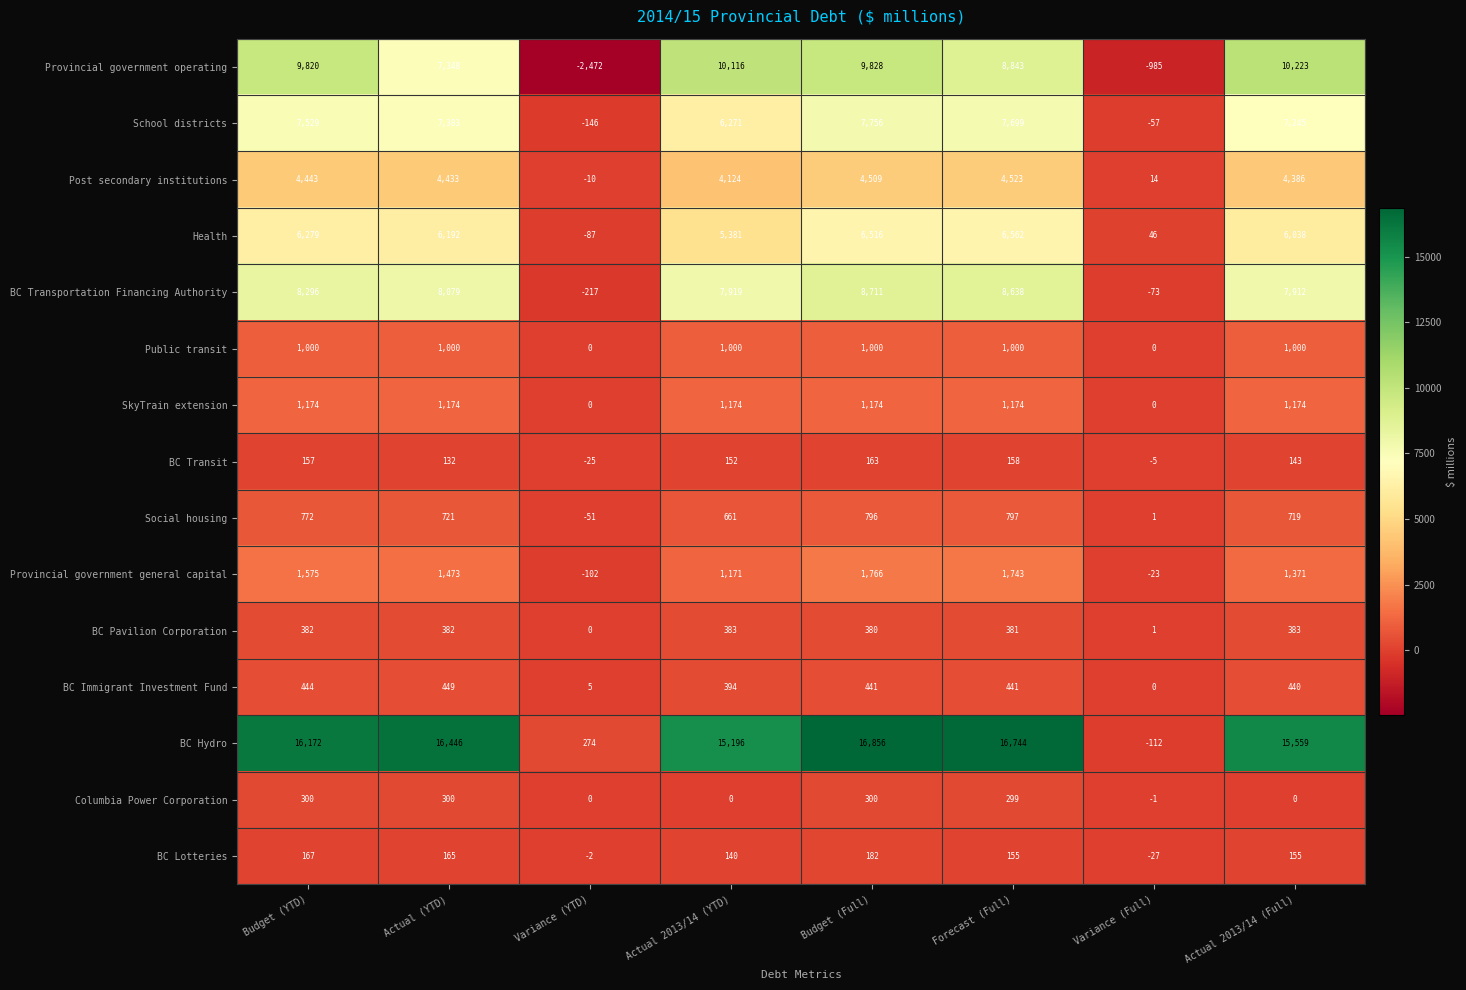

What is the difference between the second highest and second lowest values in the BC Transit series?

163